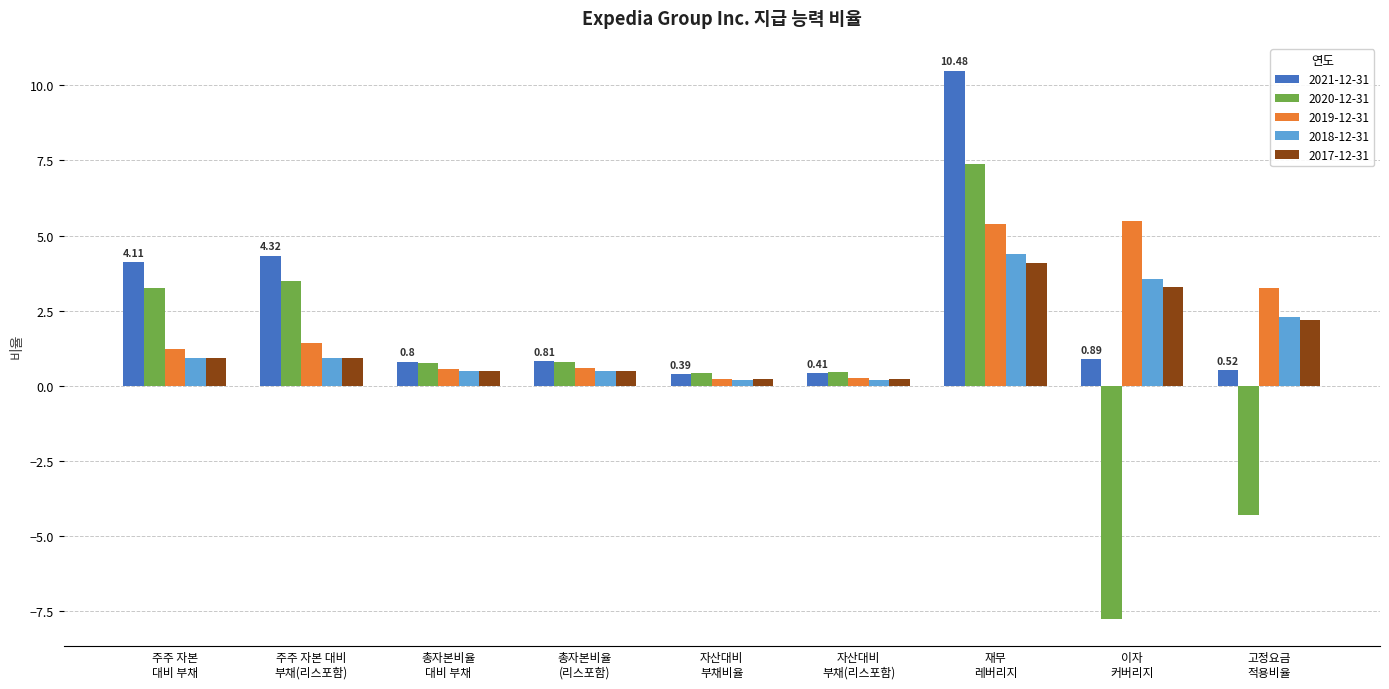

Which series has the largest range (max minus min)?

2020-12-31